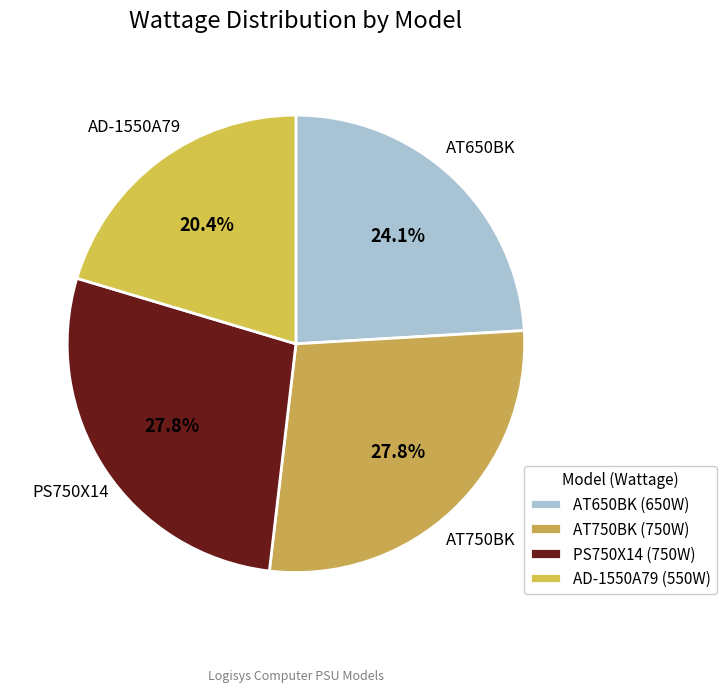

Combined, what portion of the pie is AT650BK and AT750BK?

51.9%